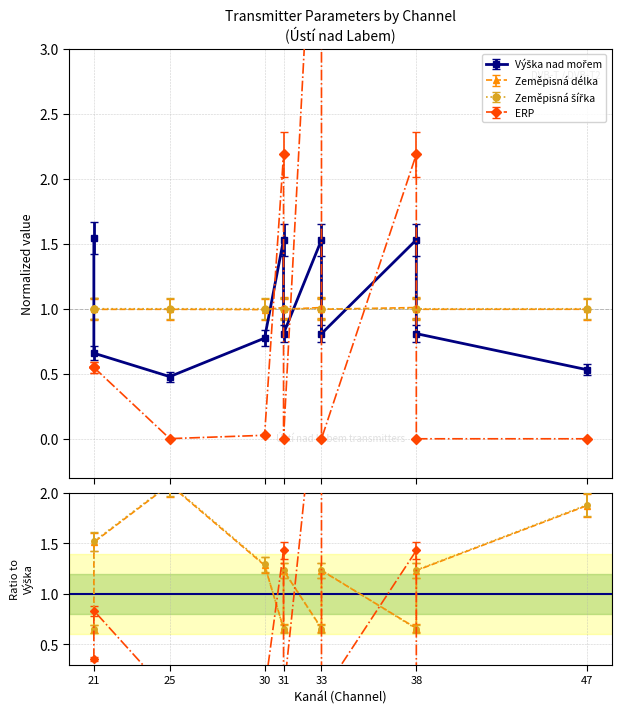

What is the highest value of the ERP series?

5.9